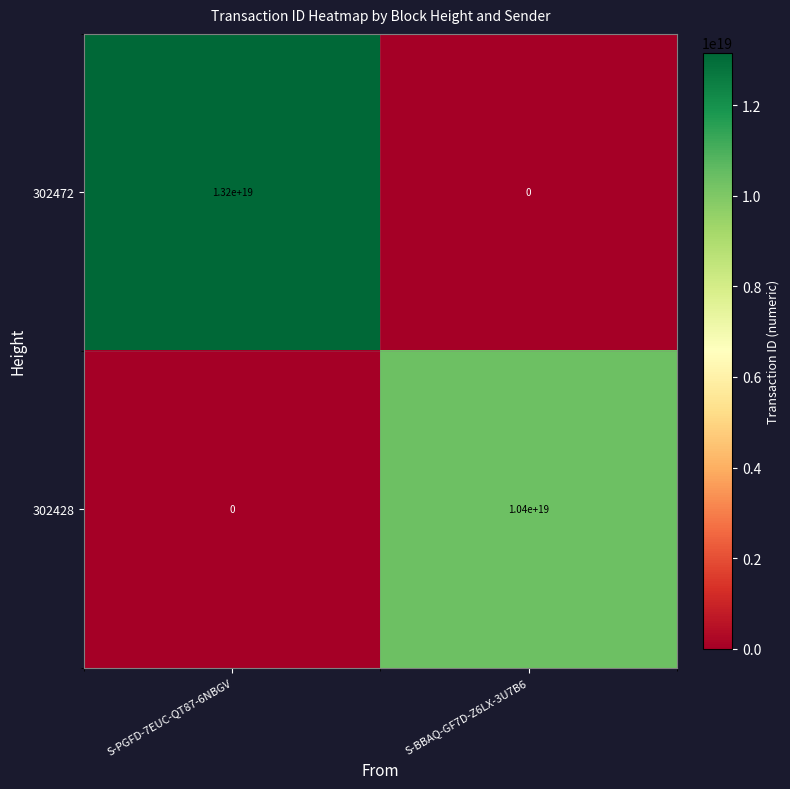

Rank the series at S-BBAQ-GF7D-Z6LX-3U7B6 from highest to lowest value.

302428, 302472